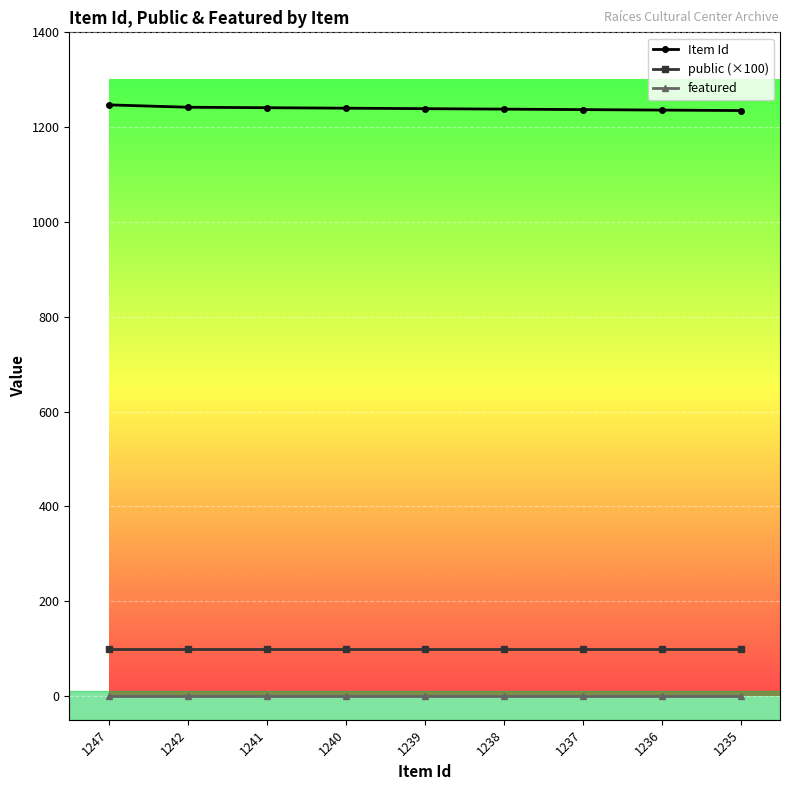

What is the total value across all series at 1237?

1337